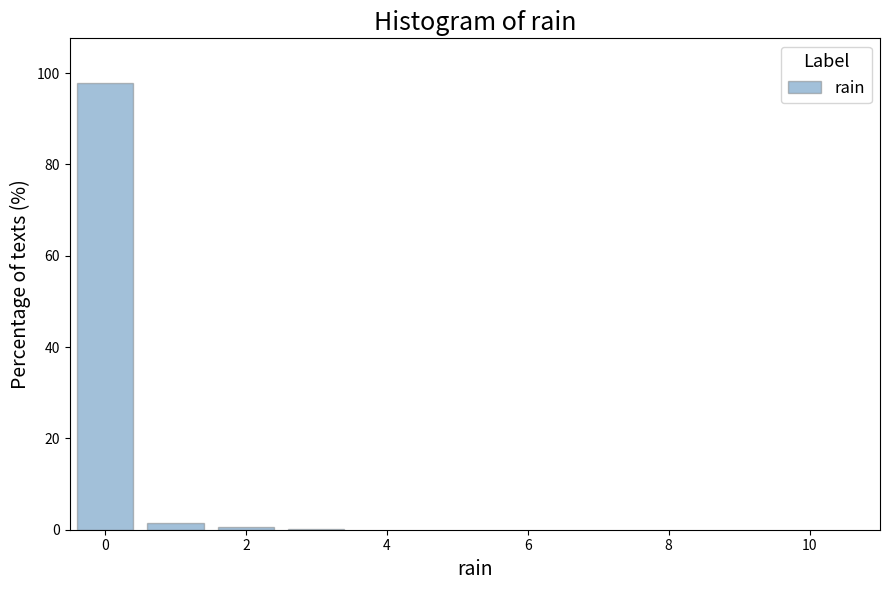

Which range on the x-axis has the tallest bar?

-0.5 to 0.5